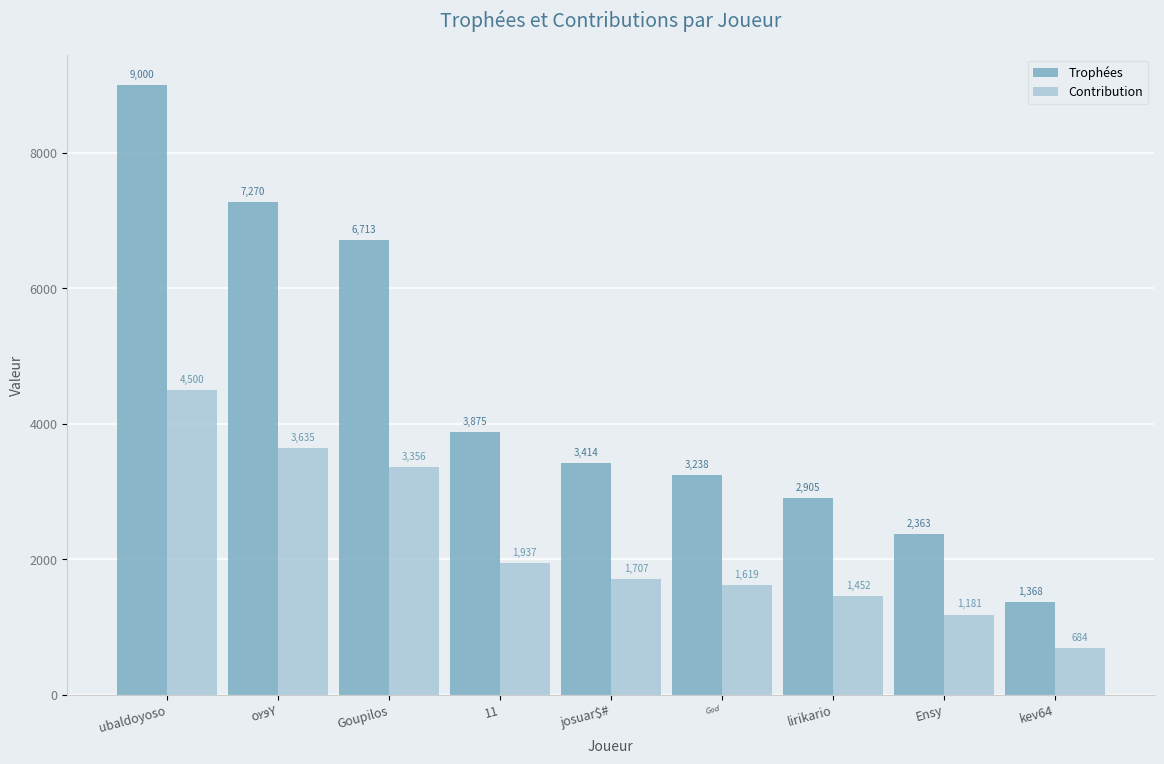

List the series in order of their overall mean, lowest first.

Contribution, Trophées